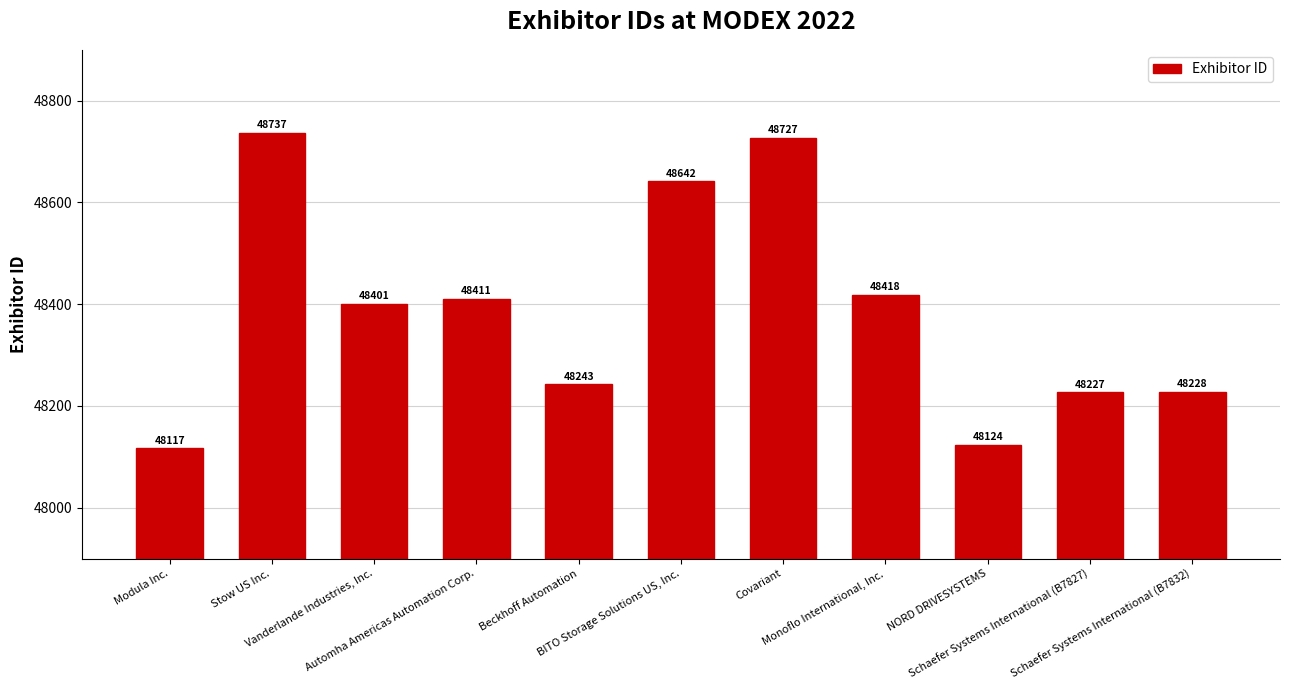

Rank the categories by value from lowest to highest.

Modula Inc., NORD DRIVESYSTEMS, Schaefer Systems International (B7827), Schaefer Systems International (B7832), Beckhoff Automation, Vanderlande Industries, Inc., Automha Americas Automation Corp., Monoflo International, Inc., BITO Storage Solutions US, Inc., Covariant, Stow US Inc.